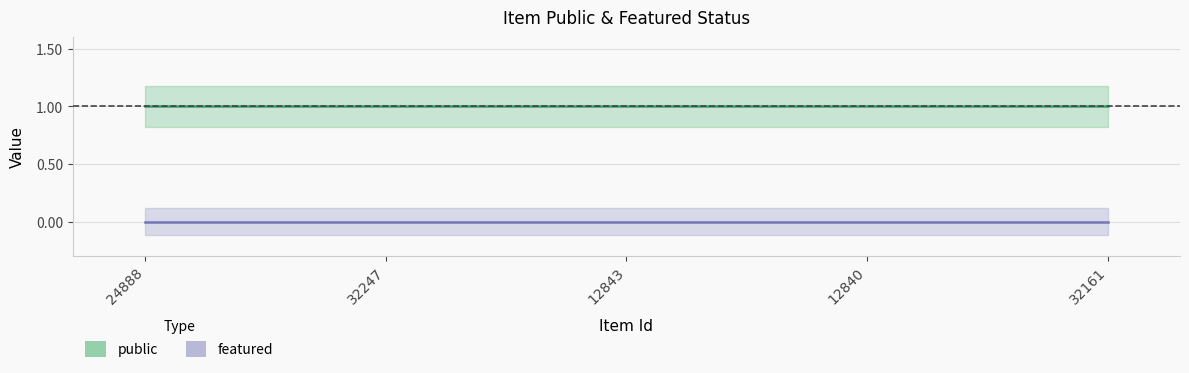

What is the lowest value of the public series?

1